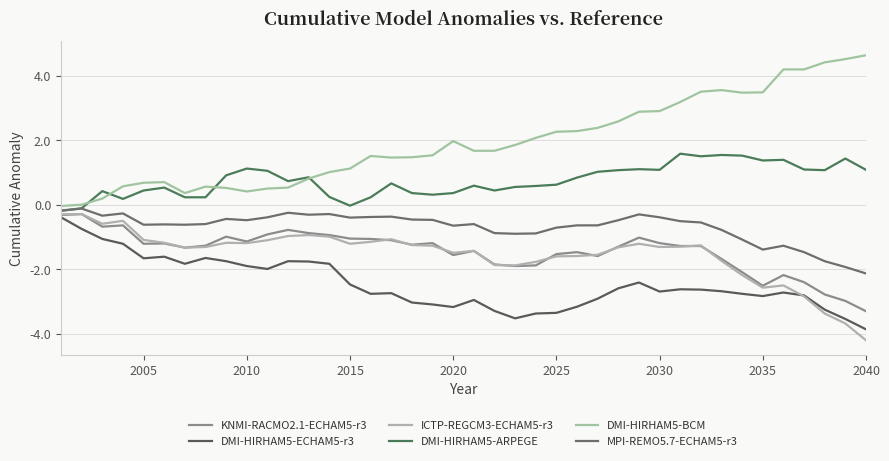

True or false: DMI-HIRHAM5-BCM and DMI-HIRHAM5-ECHAM5-r3 intersect in this chart.

False